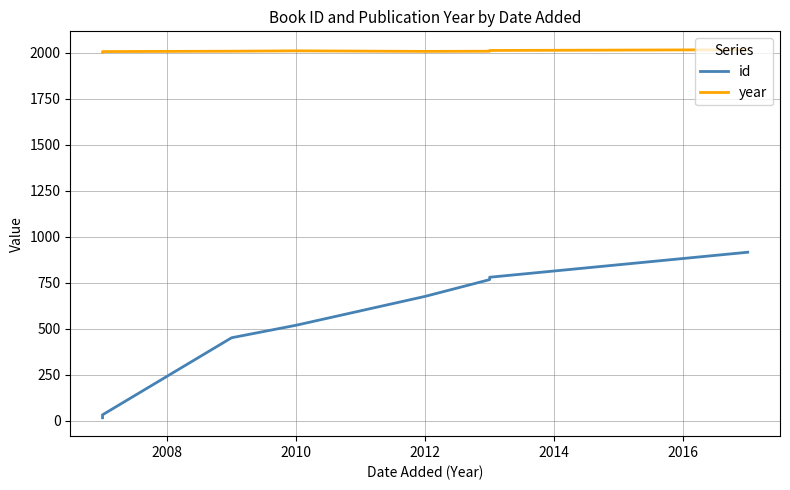

Which series changed the most between 2008 and 2014?

id